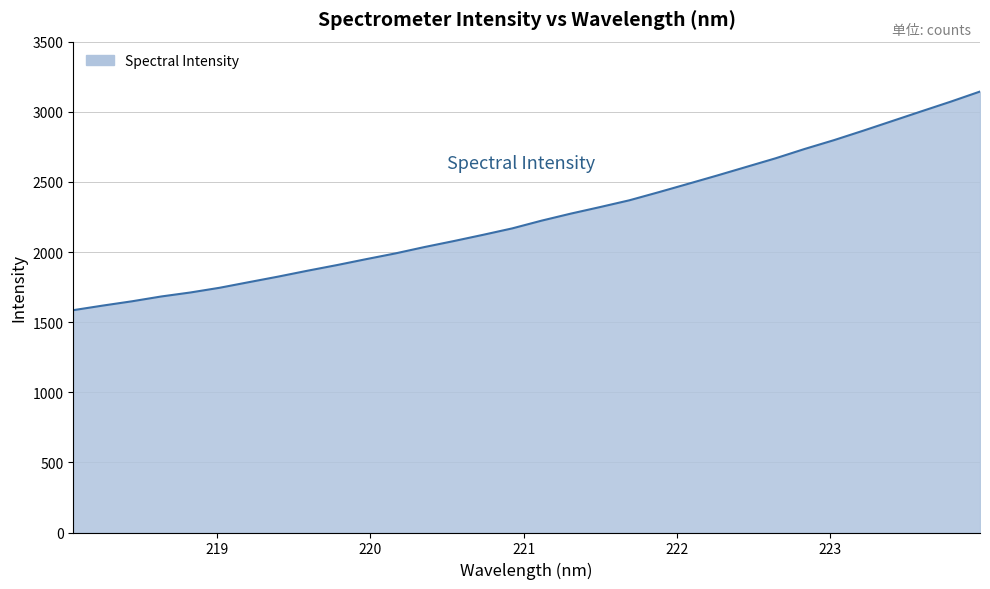

What is the difference between the maximum and minimum values?

1558.8